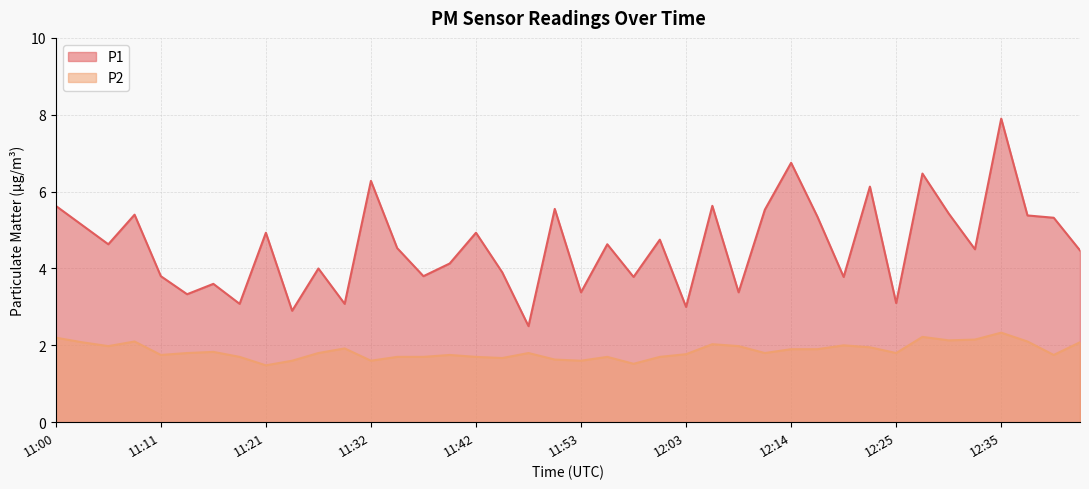

Which series has the largest total across all categories?

P1